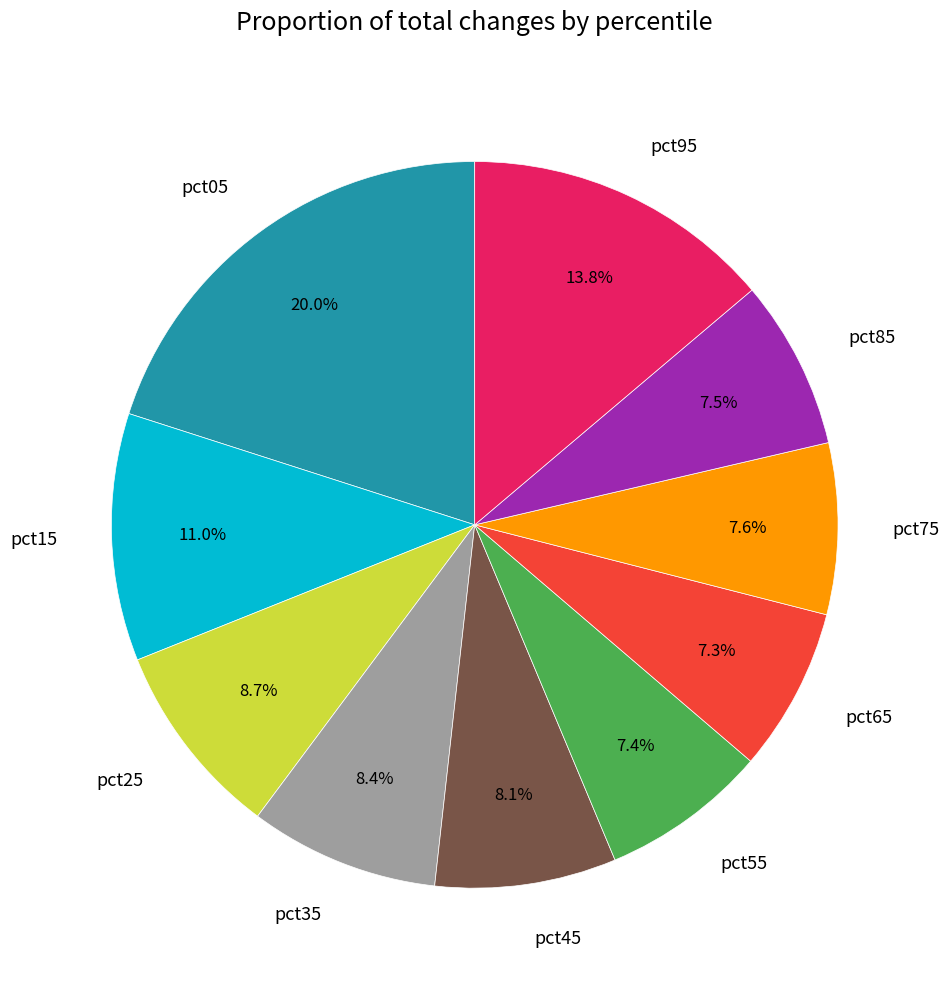

What percentage is the pct55 slice, to the nearest percent?

7%